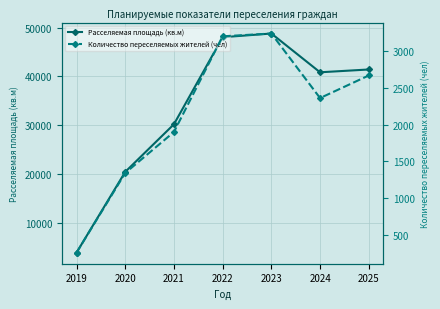

How many data points in Расселяемая площадь (кв.м) are above 40850?

4